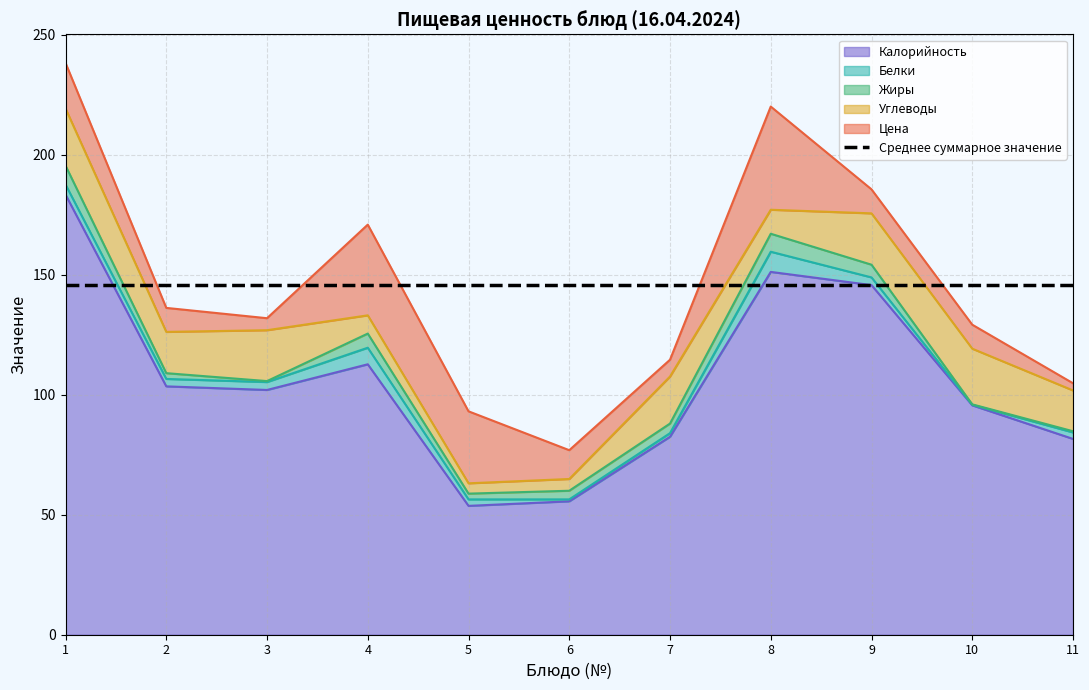

Does the chart display data point markers on the line(s)?

No